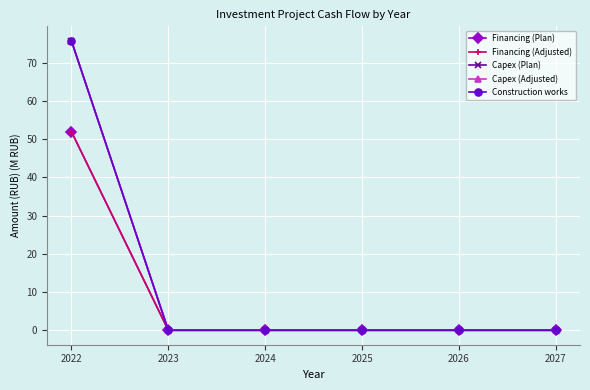

Is this an area chart (filled region under the line)?

No